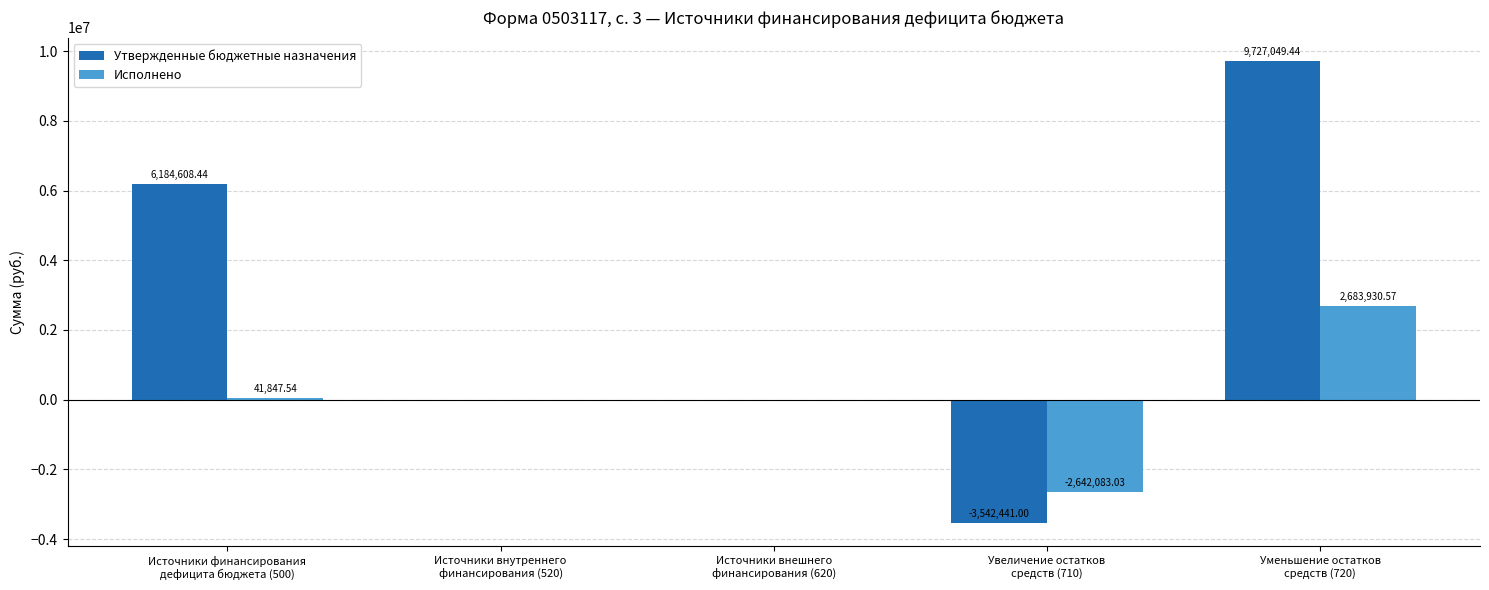

Which series has the largest total across all categories?

Утвержденные бюджетные назначения